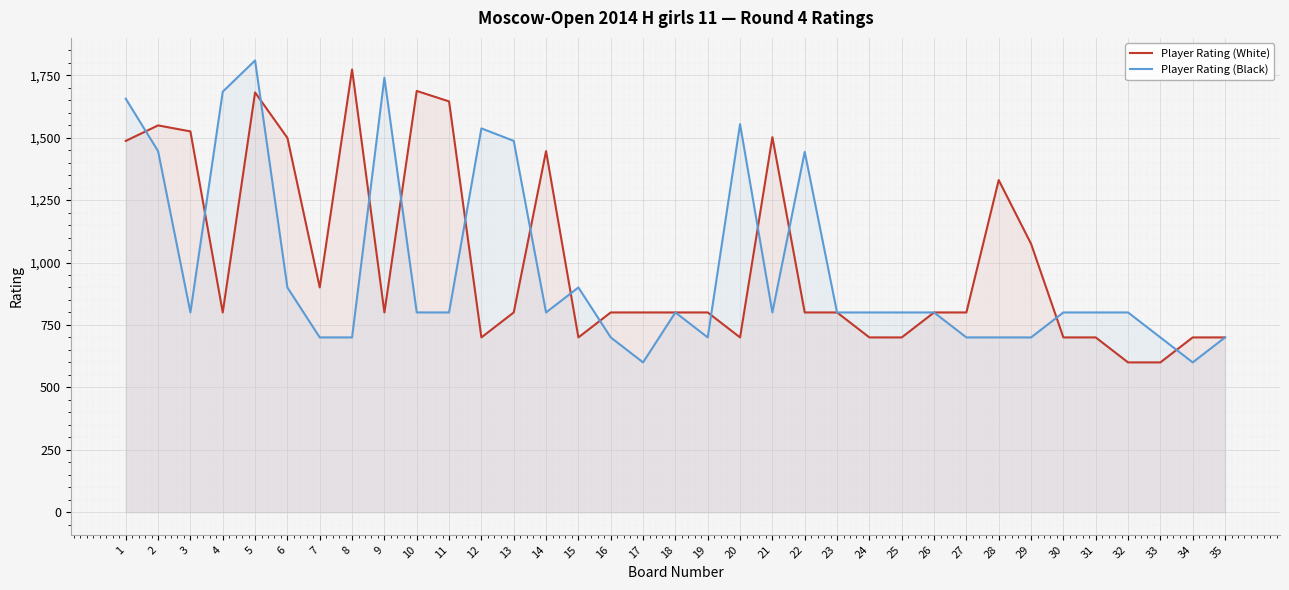

At 2, list the series in order from largest to smallest.

Player Rating (White), Player Rating (Black)